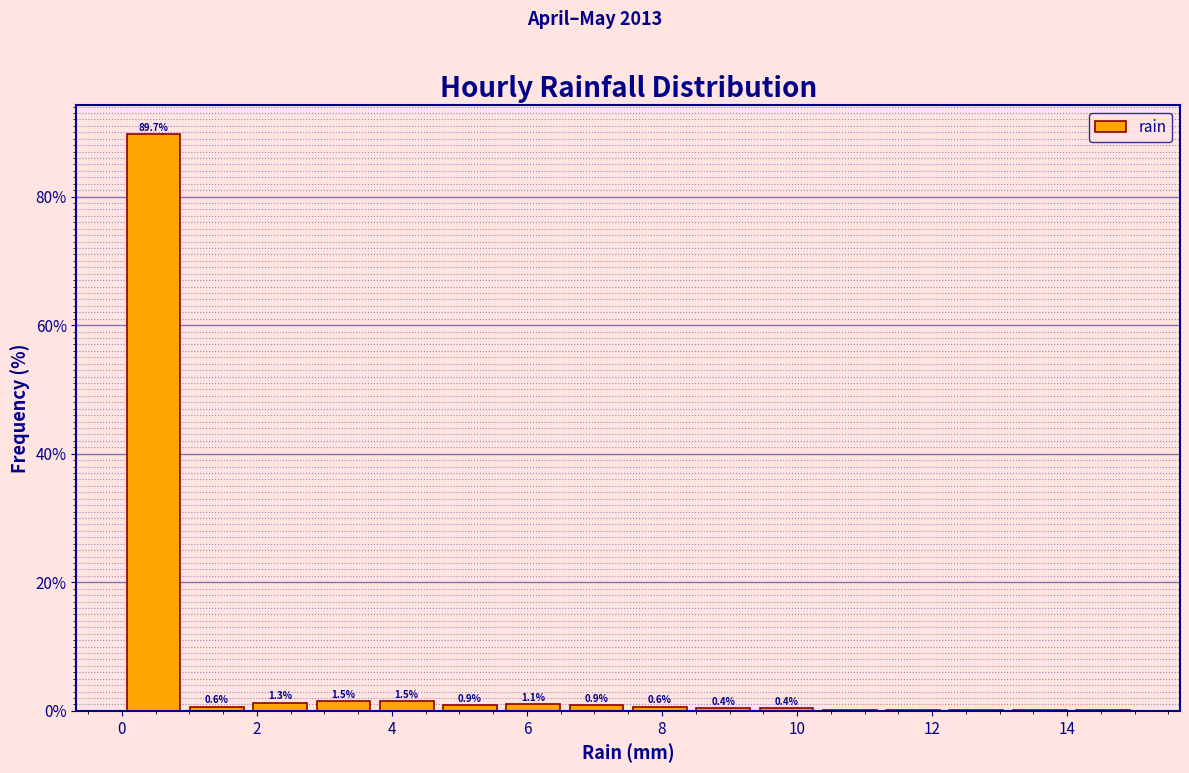

Over which range of the x-axis is the bar tallest?

0.0 to 1.0